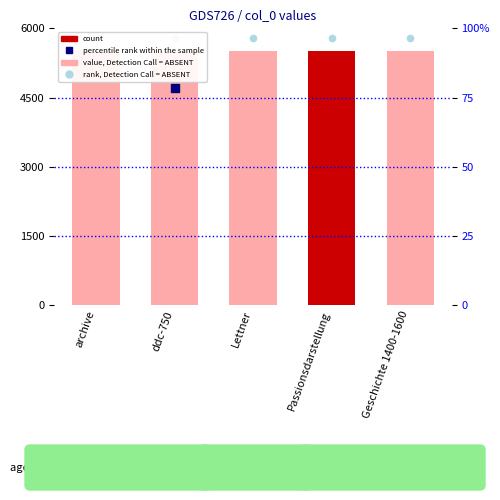

Which series contains the highest Y value?

rank, Detection Call = ABSENT